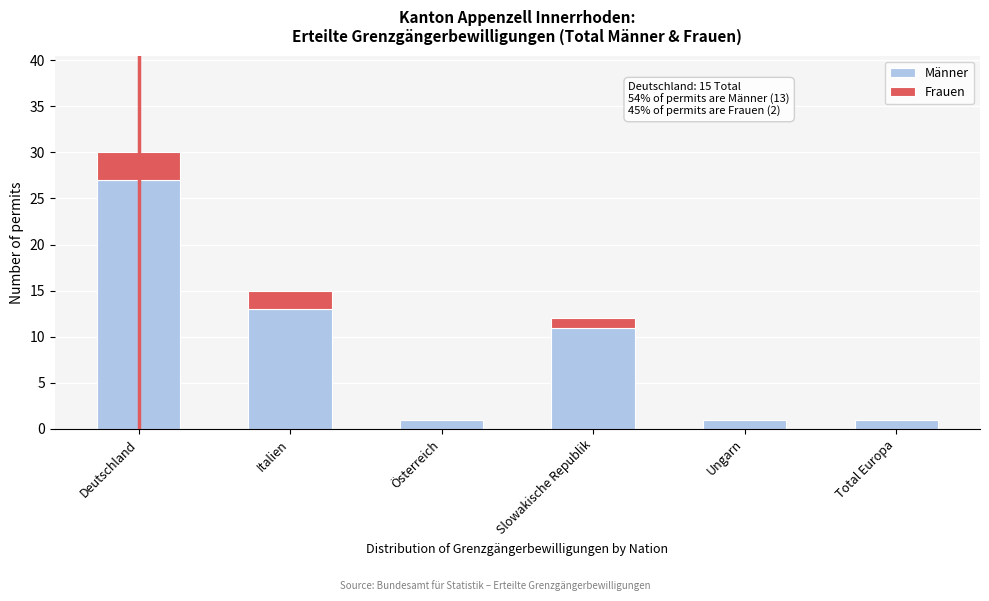

Reading left to right, transcribe the values for Männer.

Deutschland=27	Italien=13	Österreich=1	Slowakische Republik=11	Ungarn=1	Total Europa=1